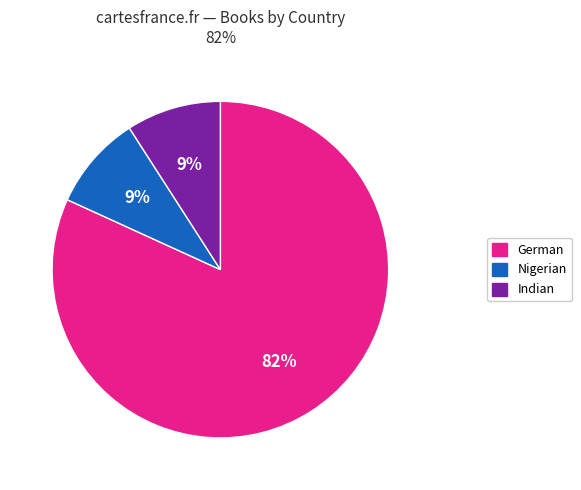

To the nearest percent, what is the difference between the largest and smallest slice percentages?

73%